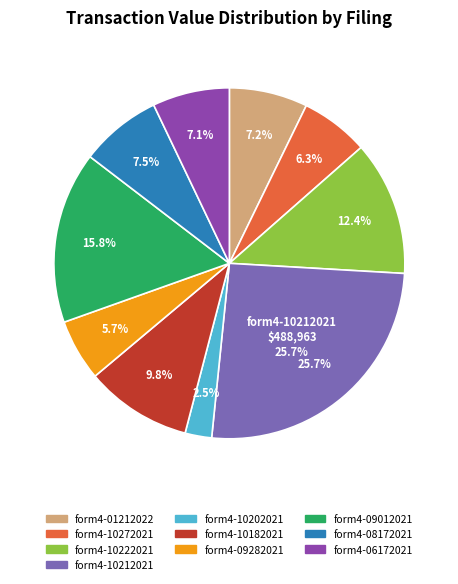

To the nearest percent, what portion does form4-01212022 represent?

7%